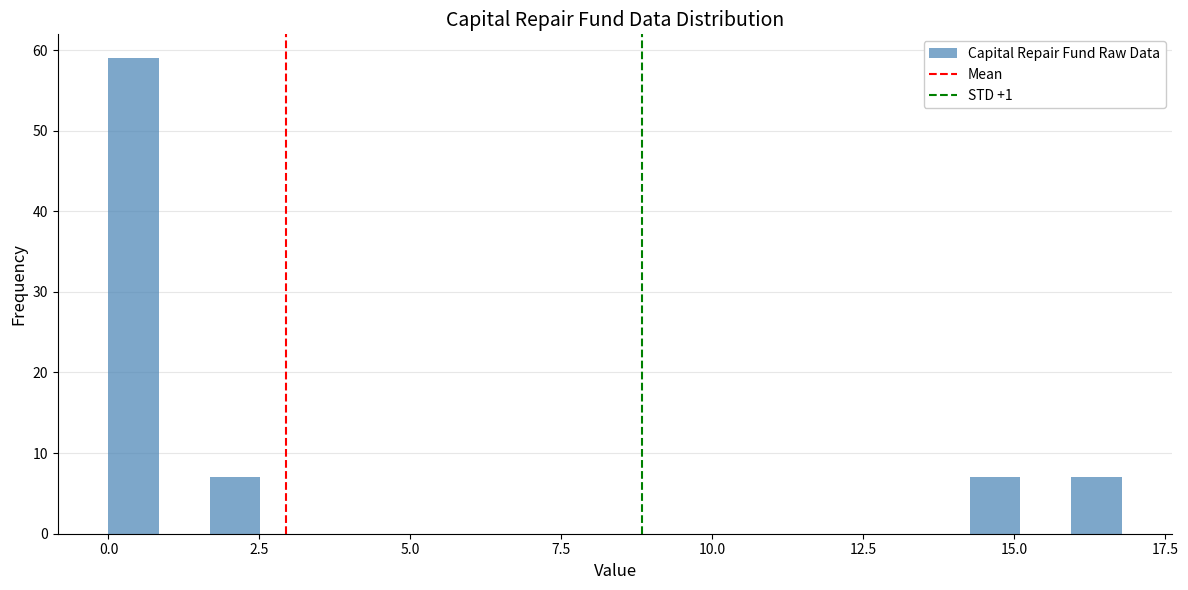

Read against the x-axis, roughly where is the centre of the tallest bar?

0.5